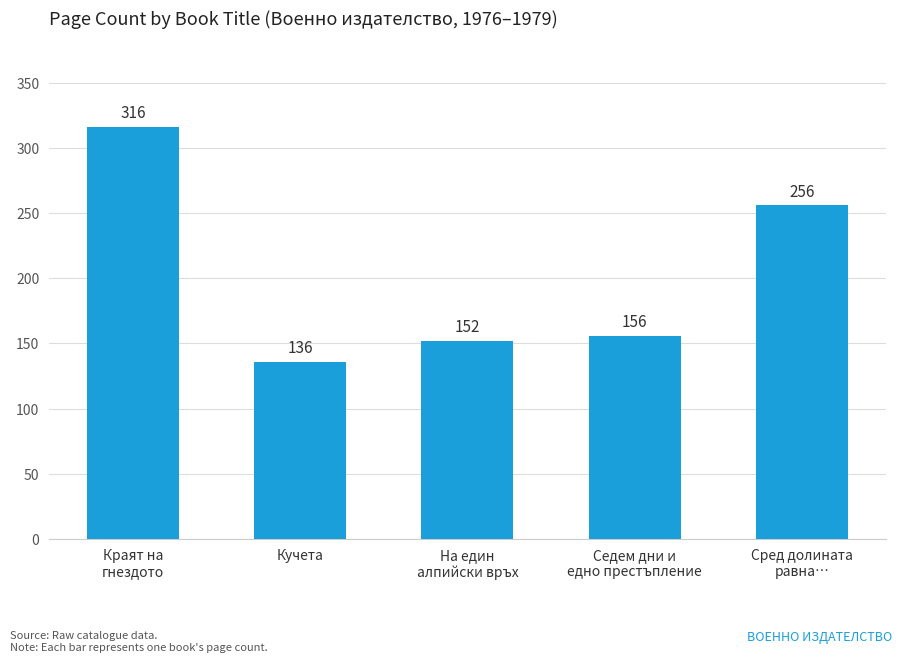

True or false: the data shows 94 at Сред долината
равна….

False